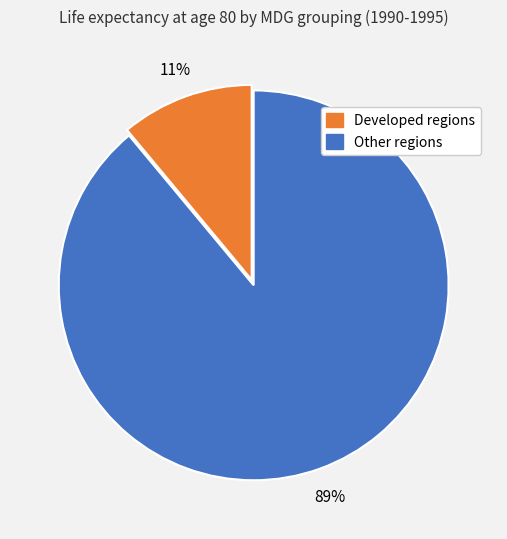

Is there any slice that represents more than half of the pie?

Yes